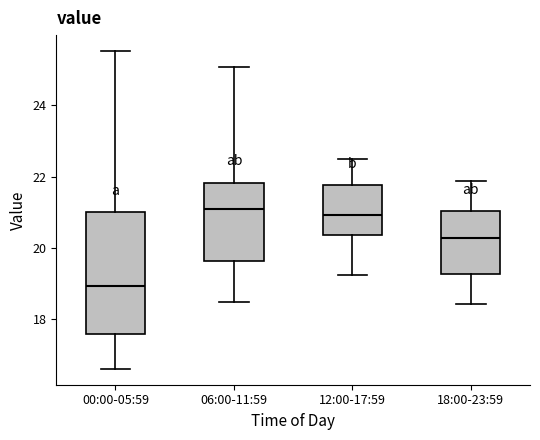

Where does the median line of the box for 18:00-23:59 sit on the y-axis? The values are not printed on the chart, so give them approximately, as read against the axis.

20.2